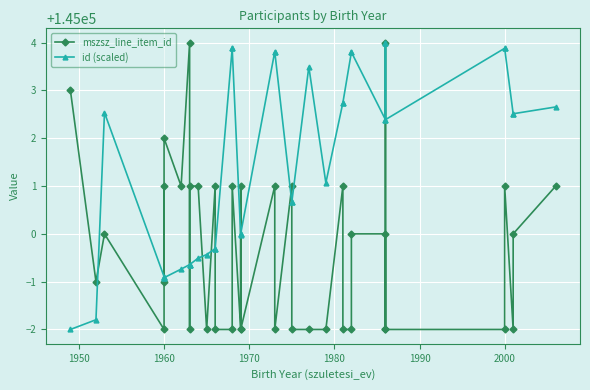

How many intersections are there between id (scaled) and mszsz_line_item_id?

13